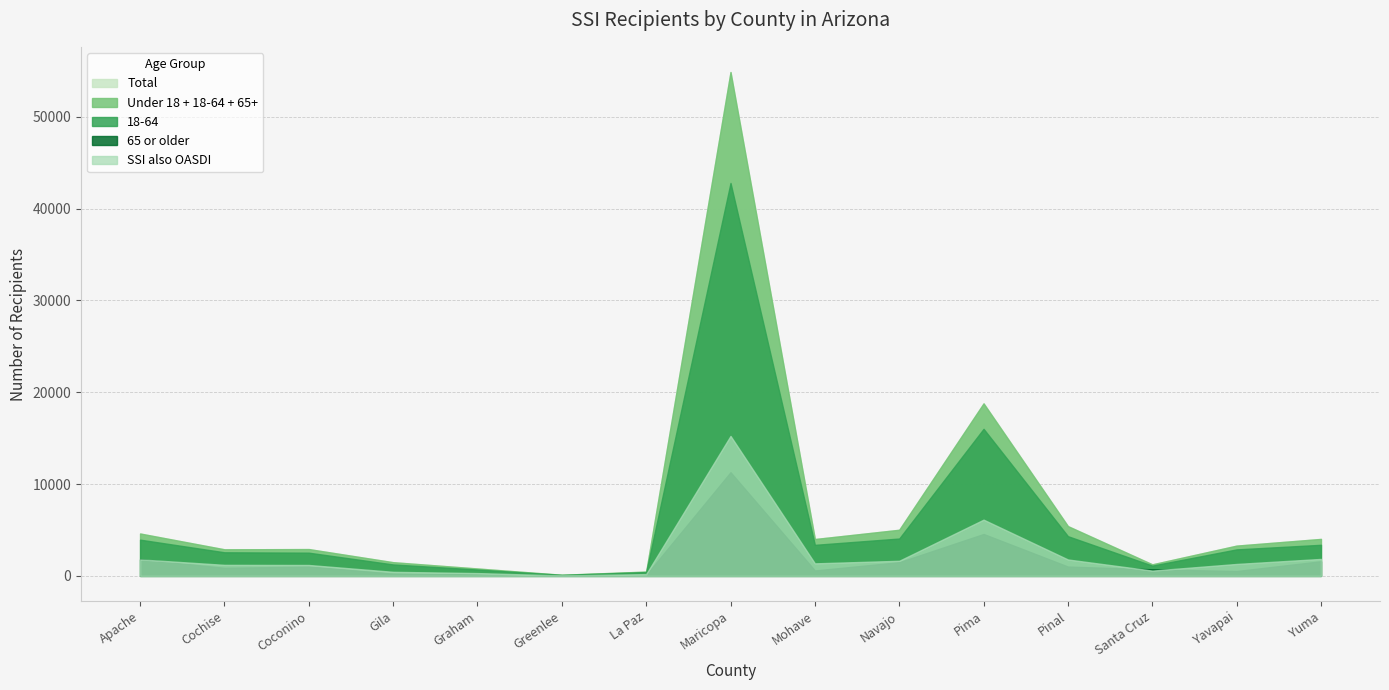

Reading left to right, extract all data points from this chart.

Total: Apache=4616	Cochise=2894	Coconino=2920	Gila=1491	Graham=807	Greenlee=123	La Paz=469	Maricopa=54867	Mohave=4014	Navajo=5023	Pima=18785	Pinal=5419	Santa Cruz=1260	Yavapai=3297	Yuma=4026
Under 18: Apache=671	Cochise=324	Coconino=393	Gila=245	Graham=113	Greenlee=14	La Paz=51	Maricopa=12079	Mohave=634	Navajo=955	Pima=2772	Pinal=1096	Santa Cruz=142	Yavapai=411	Yuma=641
18-64: Apache=2142	Cochise=1688	Coconino=1507	Gila=1007	Graham=526	Greenlee=88	La Paz=305	Maricopa=31496	Mohave=2786	Navajo=2575	Pima=11446	Pinal=3304	Santa Cruz=399	Yavapai=2354	Yuma=1790
65 or older: Apache=1803	Cochise=882	Coconino=1020	Gila=239	Graham=168	Greenlee=21	La Paz=113	Maricopa=11292	Mohave=594	Navajo=1493	Pima=4567	Pinal=1019	Santa Cruz=719	Yavapai=532	Yuma=1595
SSI also OASDI: Apache=1794	Cochise=1200	Coconino=1188	Gila=442	Graham=305	Greenlee=41	La Paz=194	Maricopa=15242	Mohave=1364	Navajo=1645	Pima=6123	Pinal=1787	Santa Cruz=574	Yavapai=1299	Yuma=1847